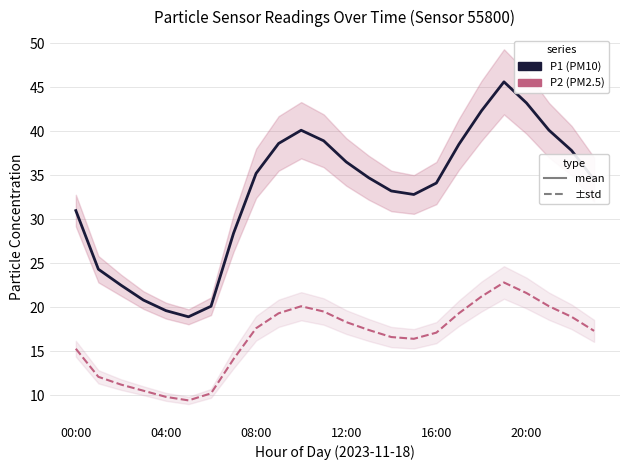

True or false: P1 and P2 cross at least once.

False